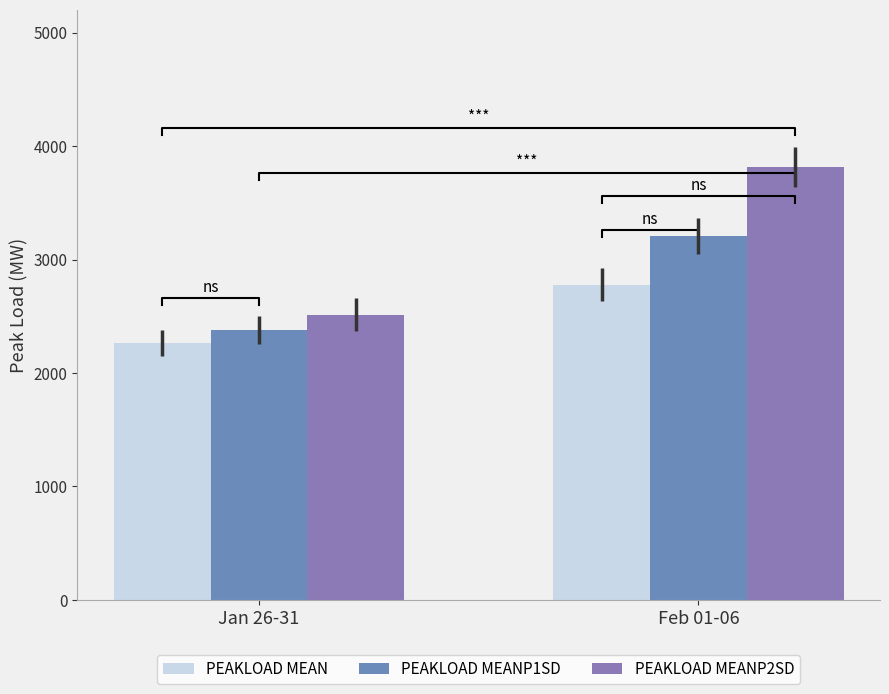

What is the average value of the PEAKLOAD MEANP1SD series?

2792